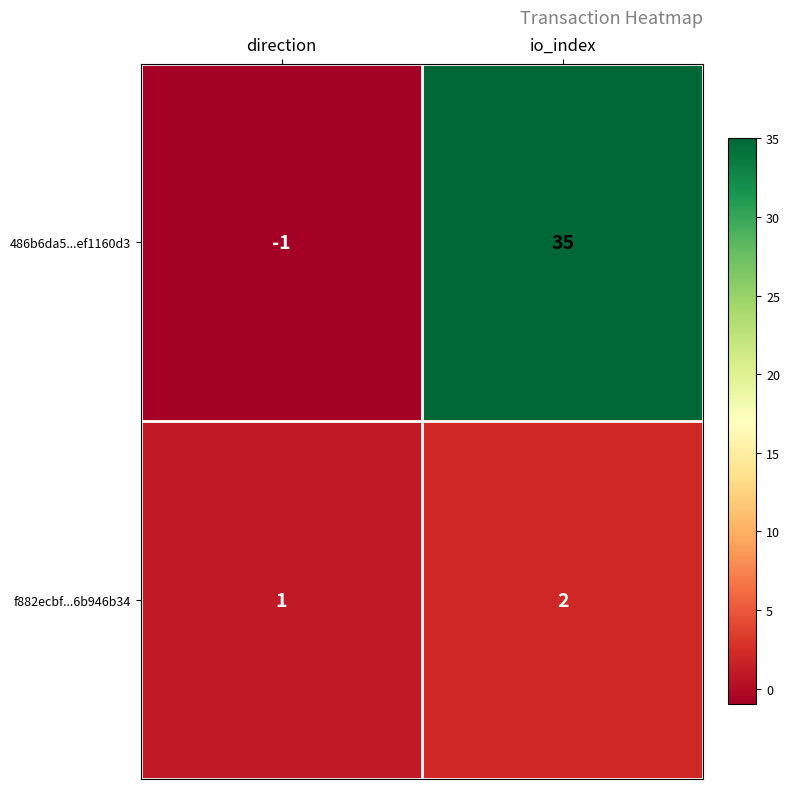

Reading right to left, extract all data points from this chart.

486b6da5...ef1160d3: 35	-1
f882ecbf...6b946b34: 2	1